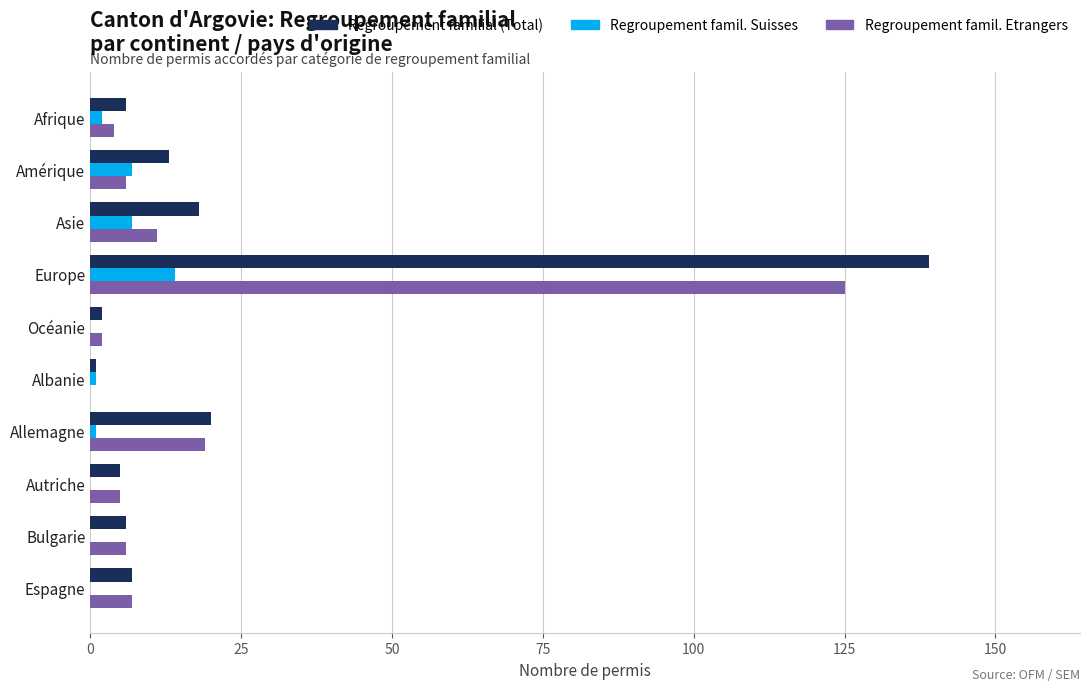

What is the sum of all Regroupement familial (Total) values?

217